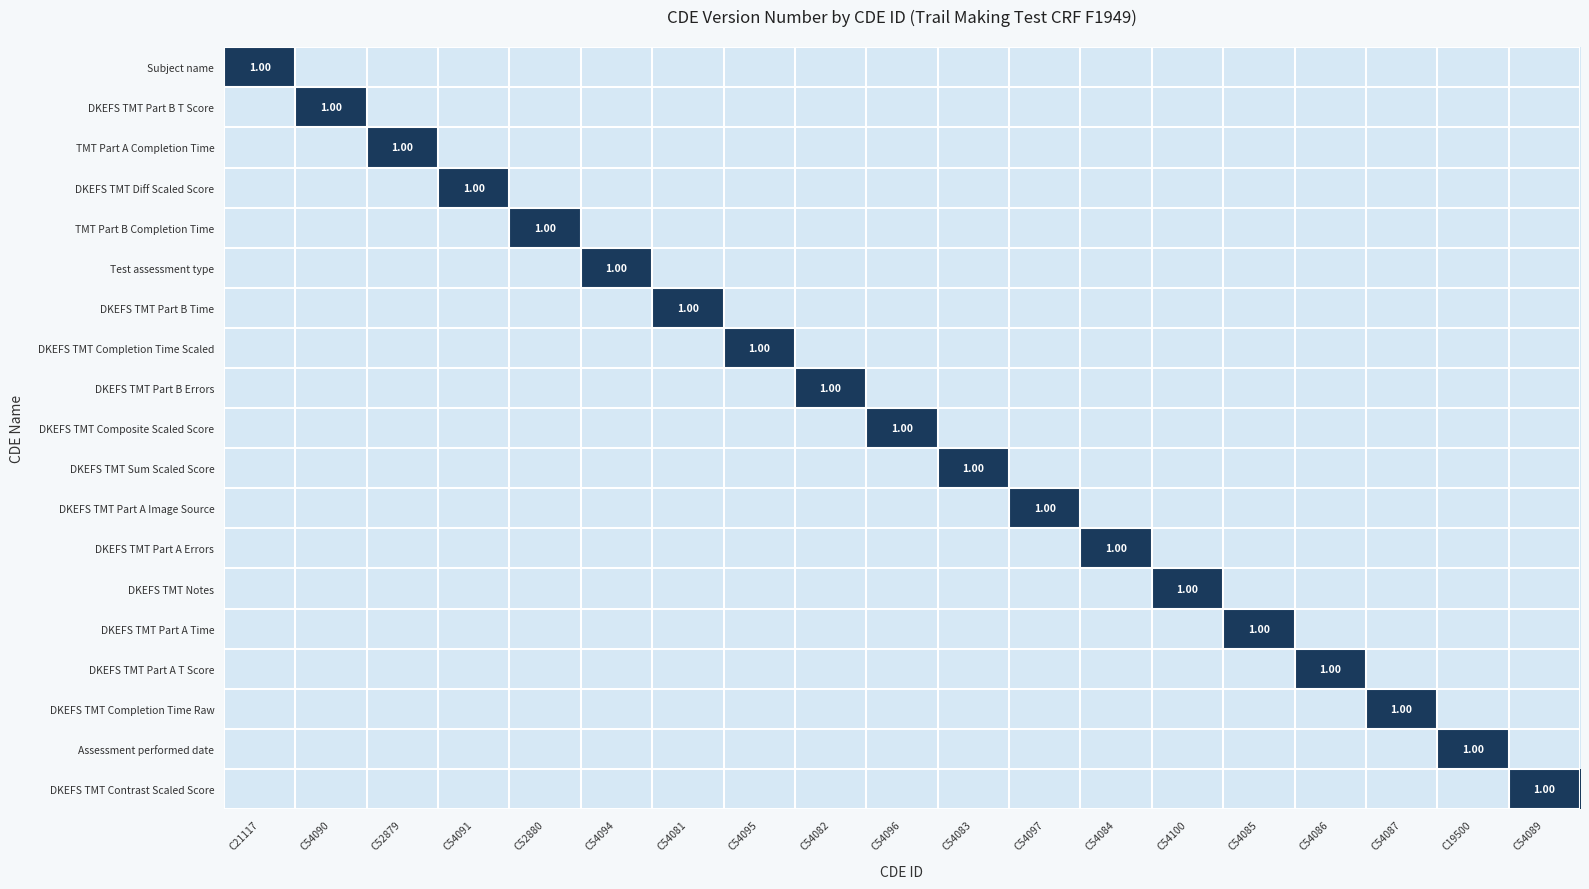

What is the difference between the highest and lowest values at C54083?

1